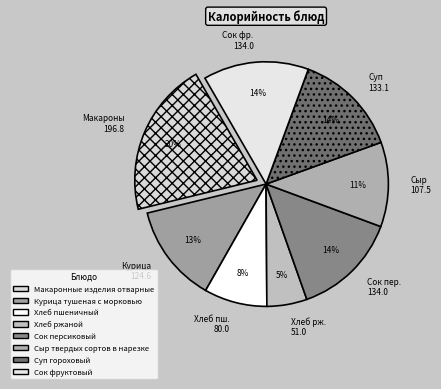

To the nearest percent, what percentage of the pie is Сок пер. 134.0?

14%